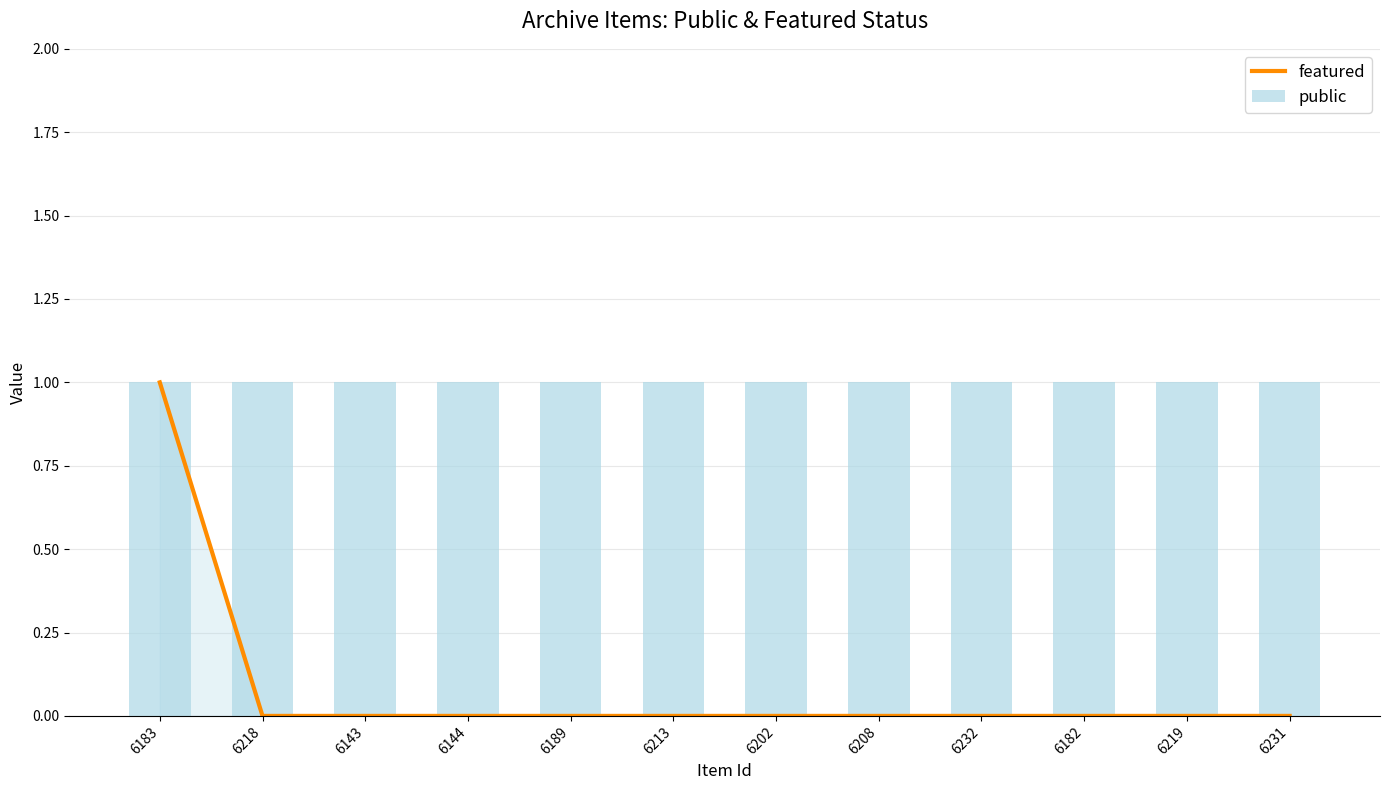

What is the label of the 5th bar from the right?

6208